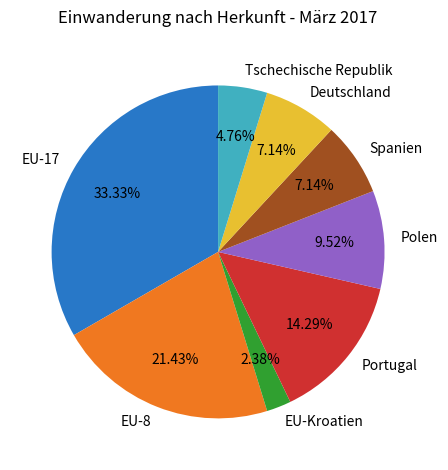

Does any single category account for the majority?

No